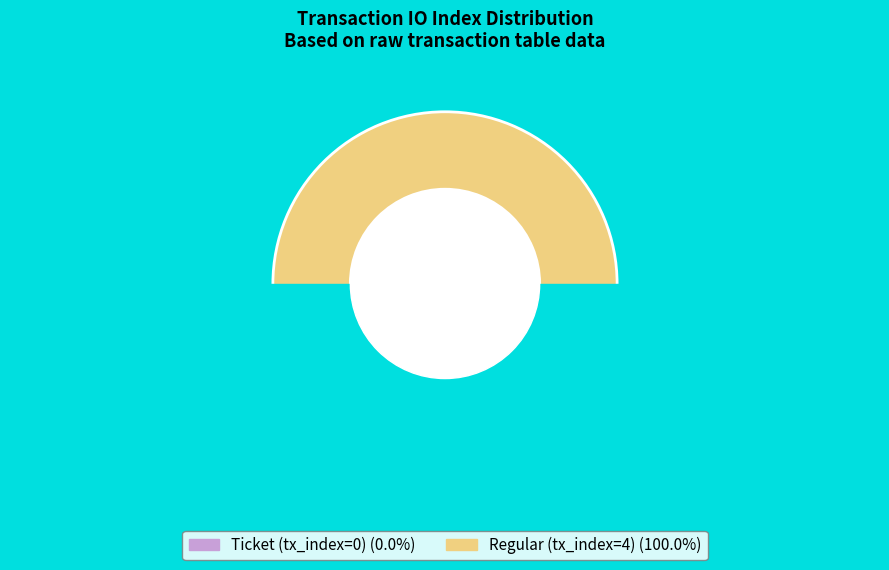

To the nearest percent, what is the difference between the Ticket (tx_index=0) and Regular (tx_index=4) slice percentages?

100%